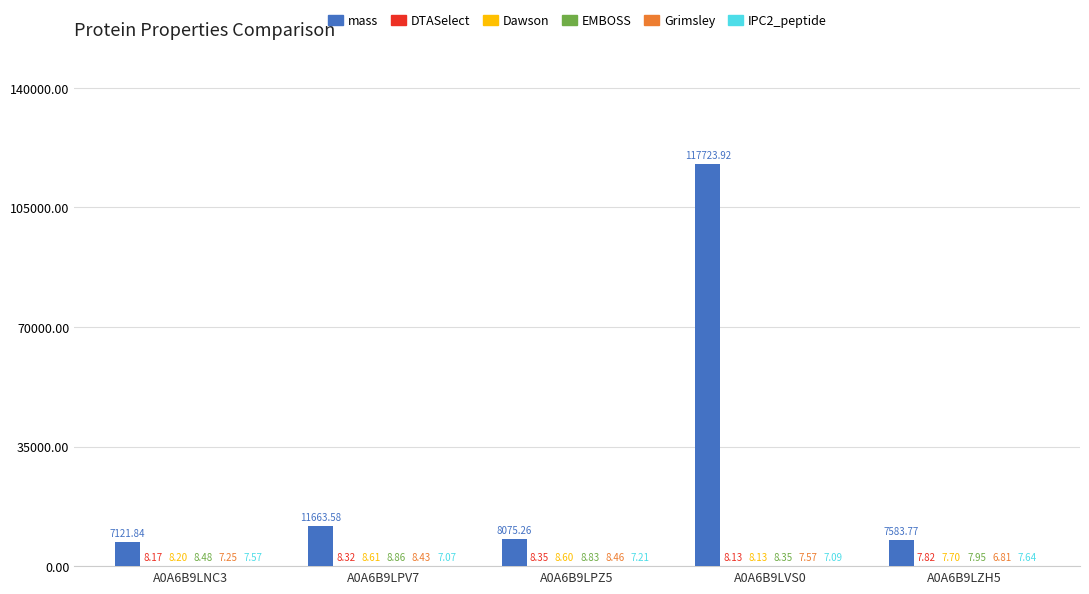

Between A0A6B9LPV7 and A0A6B9LPZ5, which series saw the biggest shift?

mass